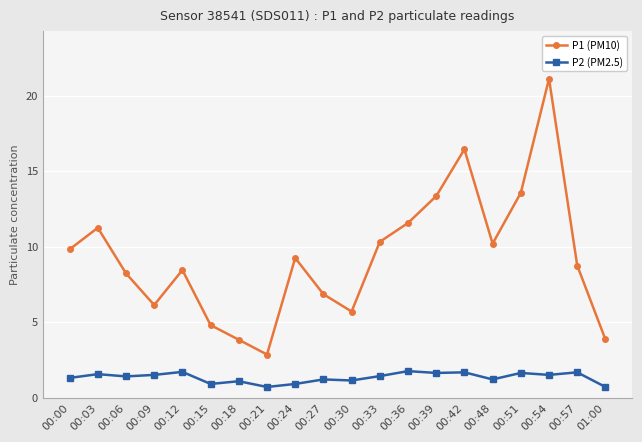

The value of P1 (PM10) at 00:48 is 17.1. True or false?

False